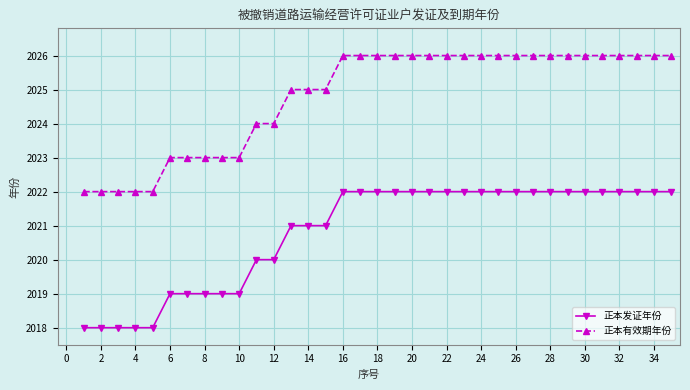

True or false: 正本发证年份 and 正本有效期年份 cross at least once.

False